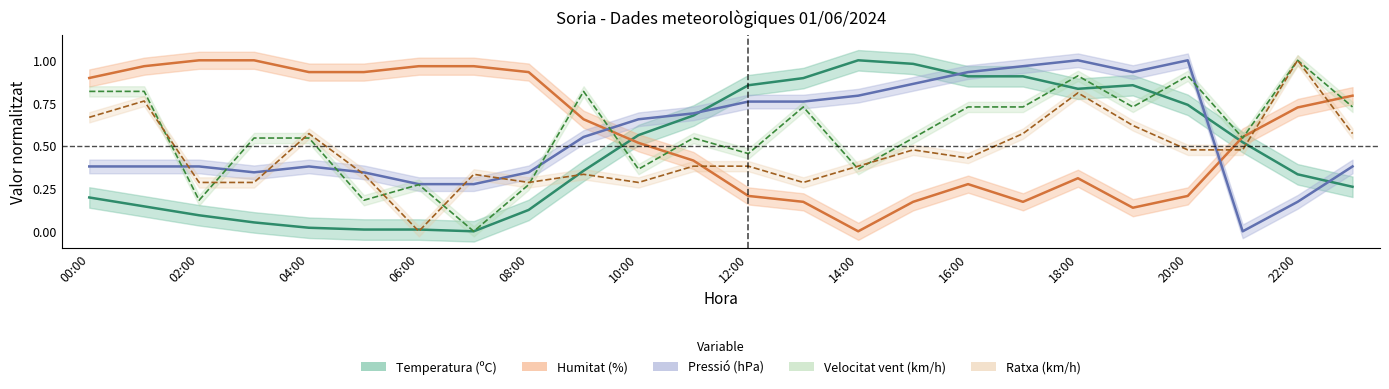

What is the difference between the maximum and minimum values in the Temperatura (oC) series?

1.0